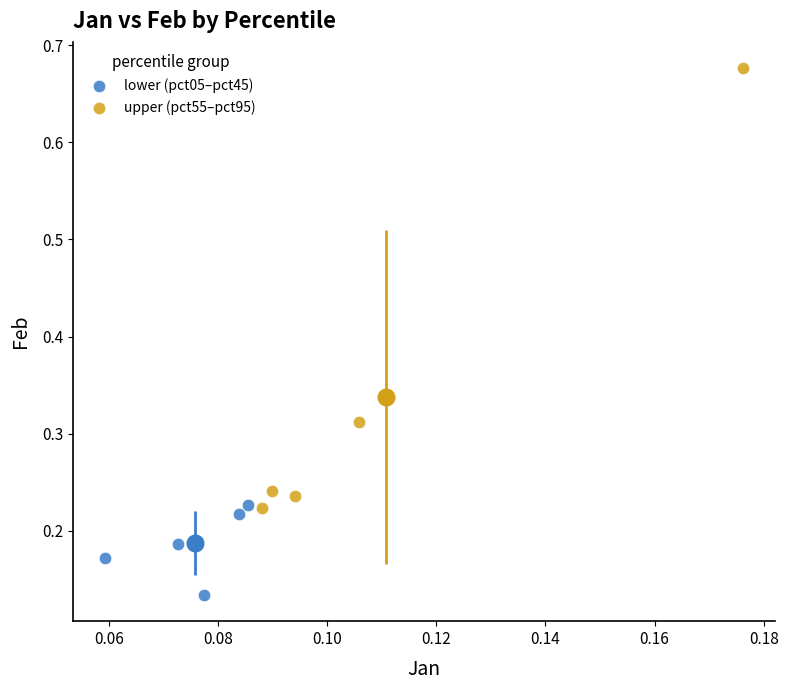

Which series reaches the minimum Y coordinate?

lower (pct05–pct45)